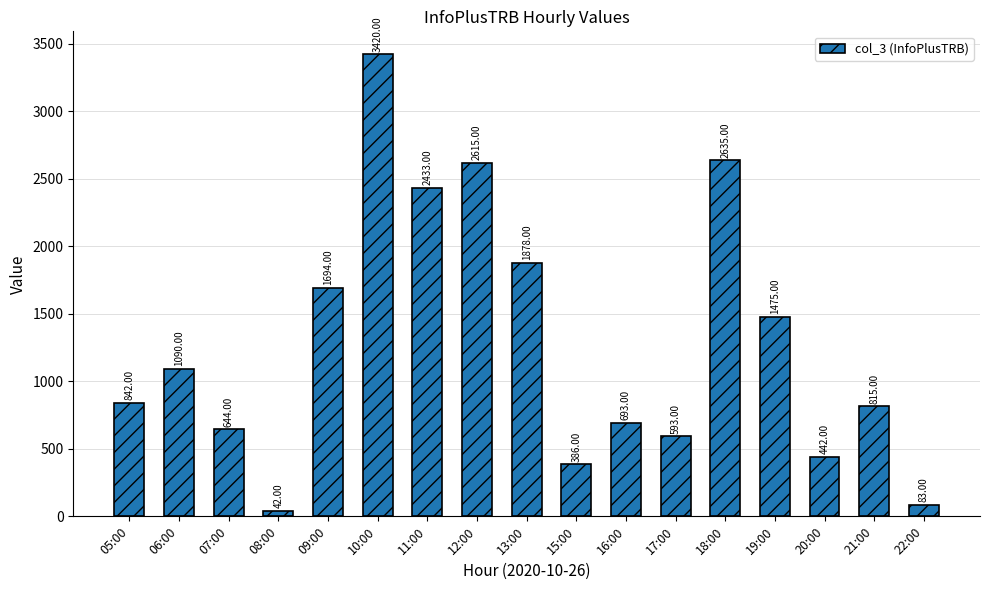

How many distinct data groups are displayed?

1